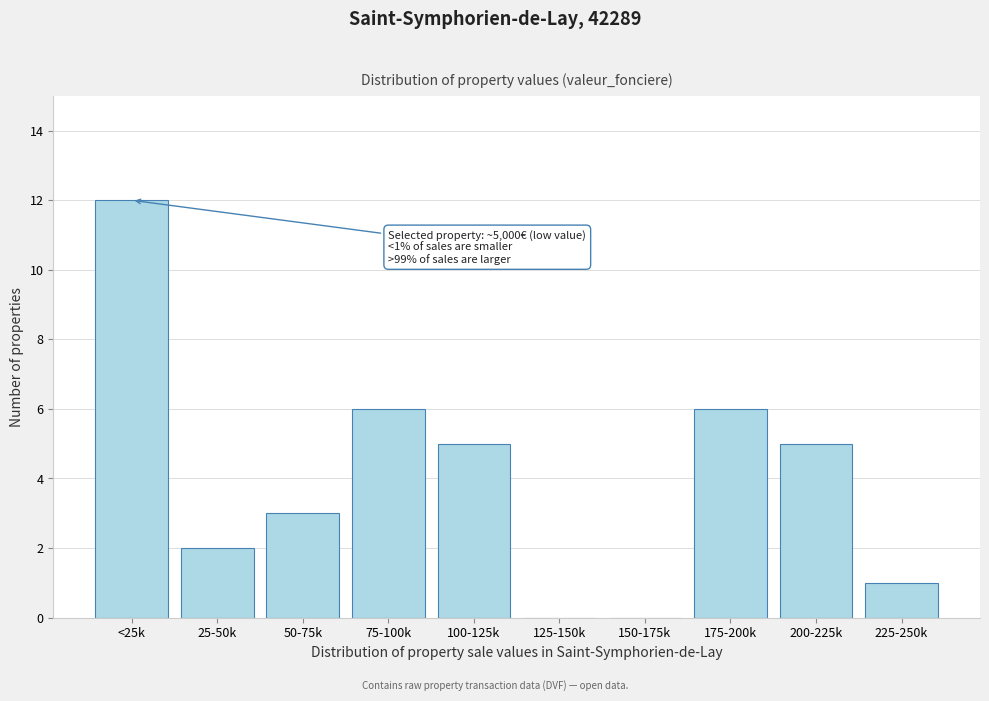

Reading left to right, list all the values displayed in this chart.

<25k=12	25-50k=2	50-75k=3	75-100k=6	100-125k=5	125-150k=0	150-175k=0	175-200k=6	200-225k=5	225-250k=1